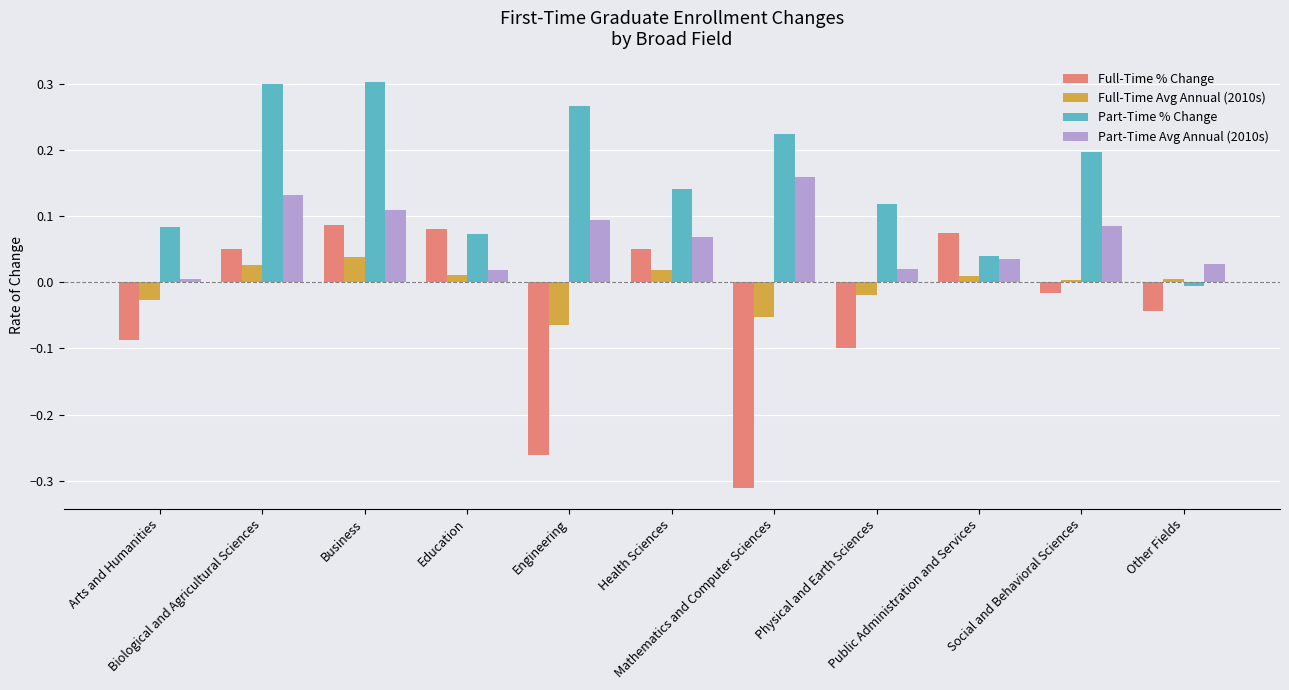

Where is Full-Time % Change nearest to the value 0?

Social and Behavioral Sciences